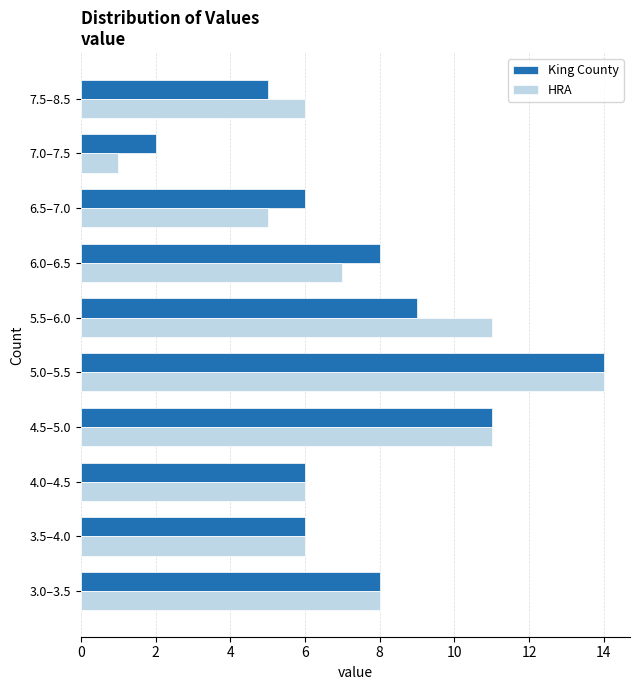

True or false: HRA has a value of 25 at 5.0–5.5.

False